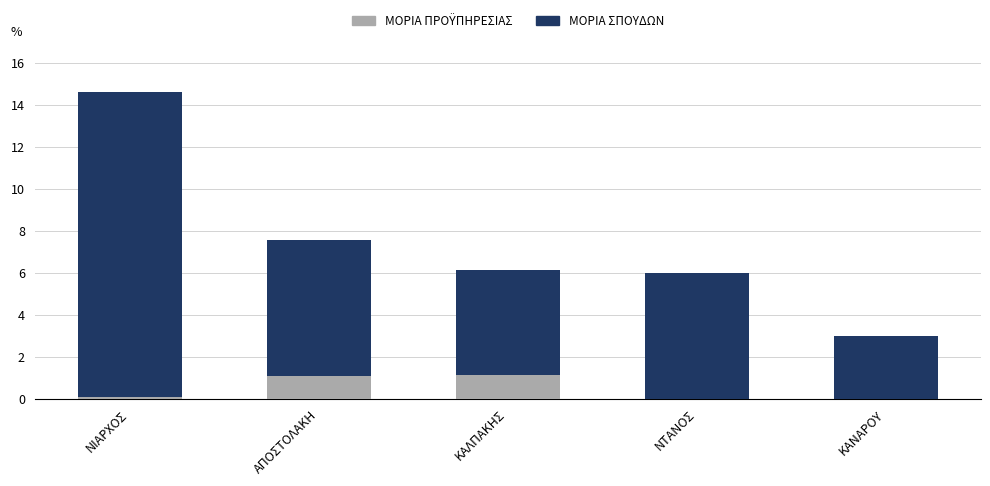

What is the total value across all series at ΚΑΛΠΑΚΗΣ?

6.2